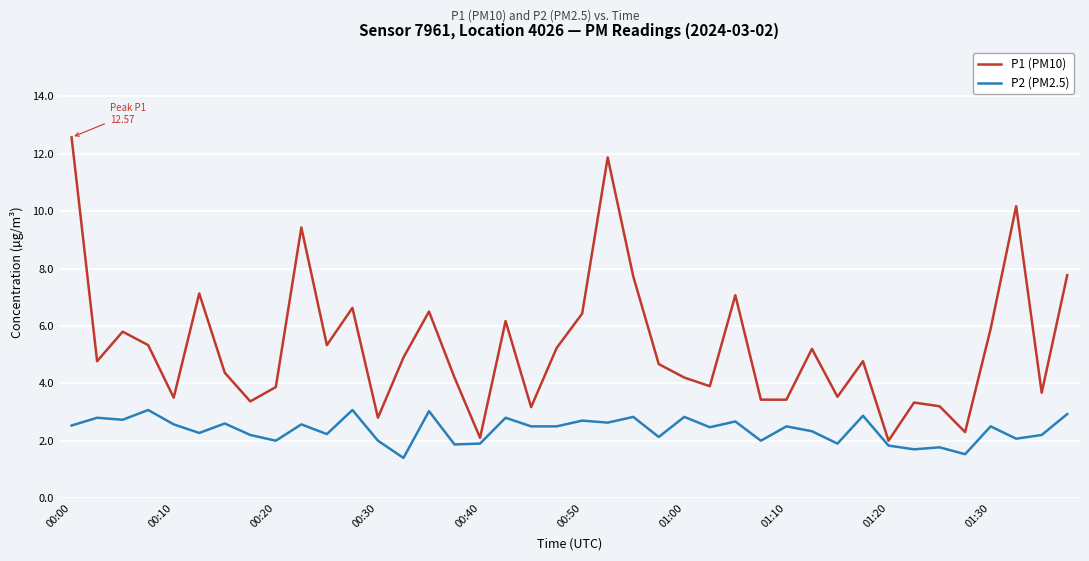

List the series in order of their overall mean, lowest first.

P2 (PM2.5), P1 (PM10)